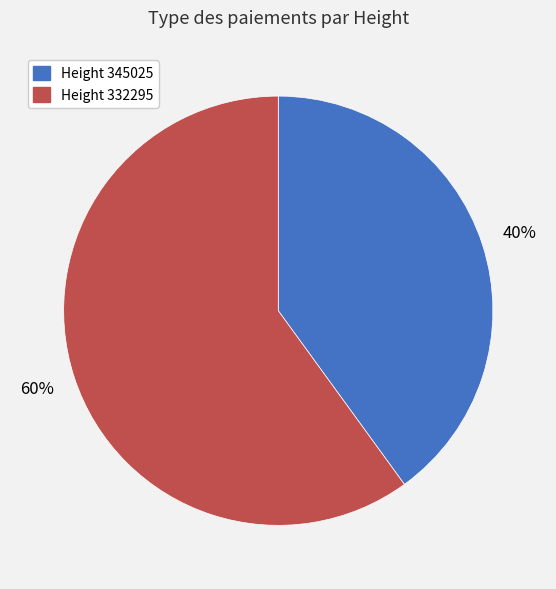

How many segments does this pie chart have?

2